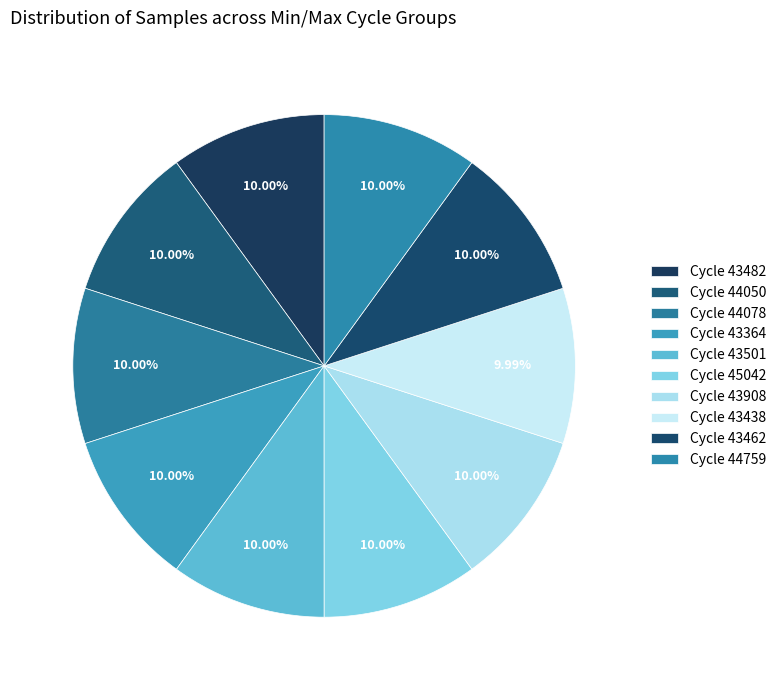

How many slices are in this pie chart?

10